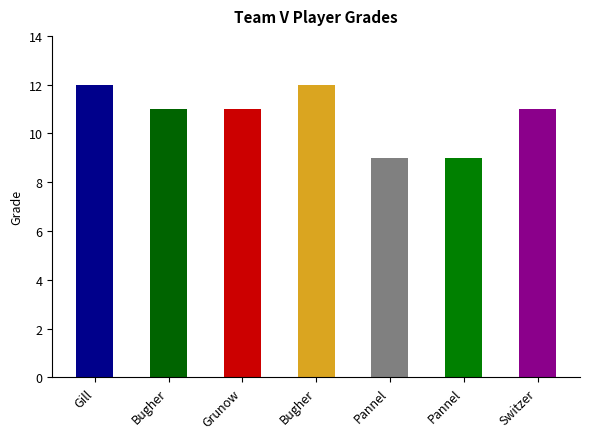

Reading right to left, extract all data points from this chart.

Mila Switzer=11	Edith Pannel=9	Maggie Pannel=9	Evylee Bugher=12	Anna Grunow=11	Senoya Bugher=11	Heidi Gill=12